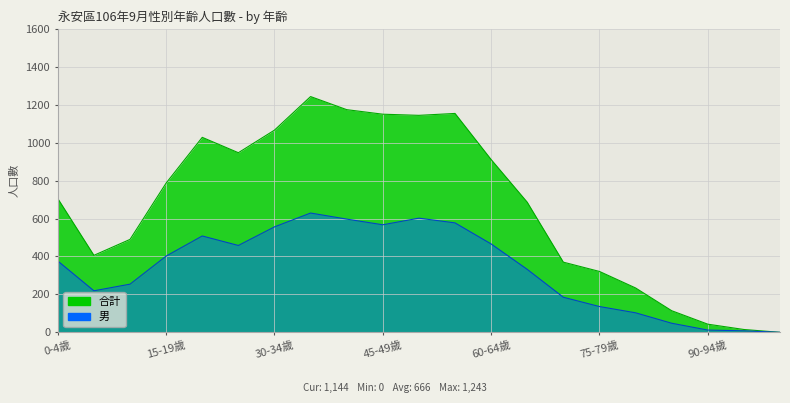

How many data points does each series have?

21